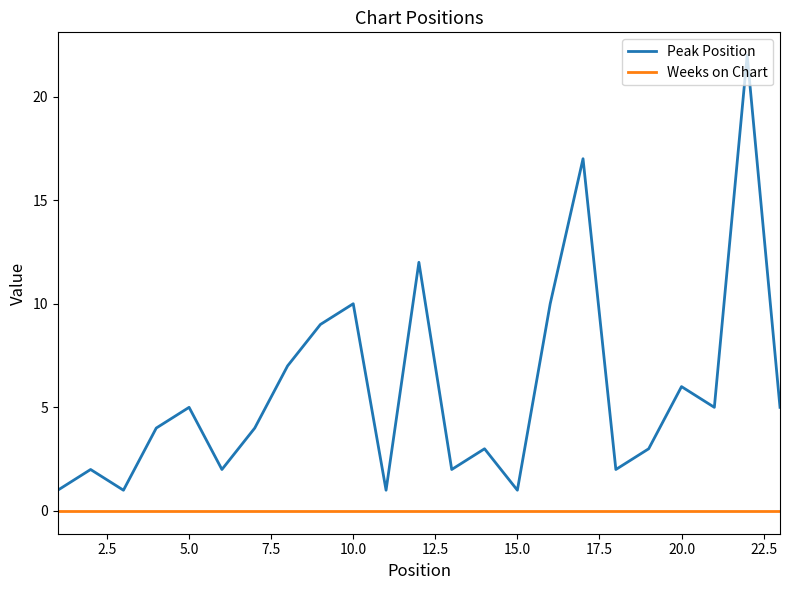

True or false: Peak Position and Weeks on Chart intersect in this chart.

False